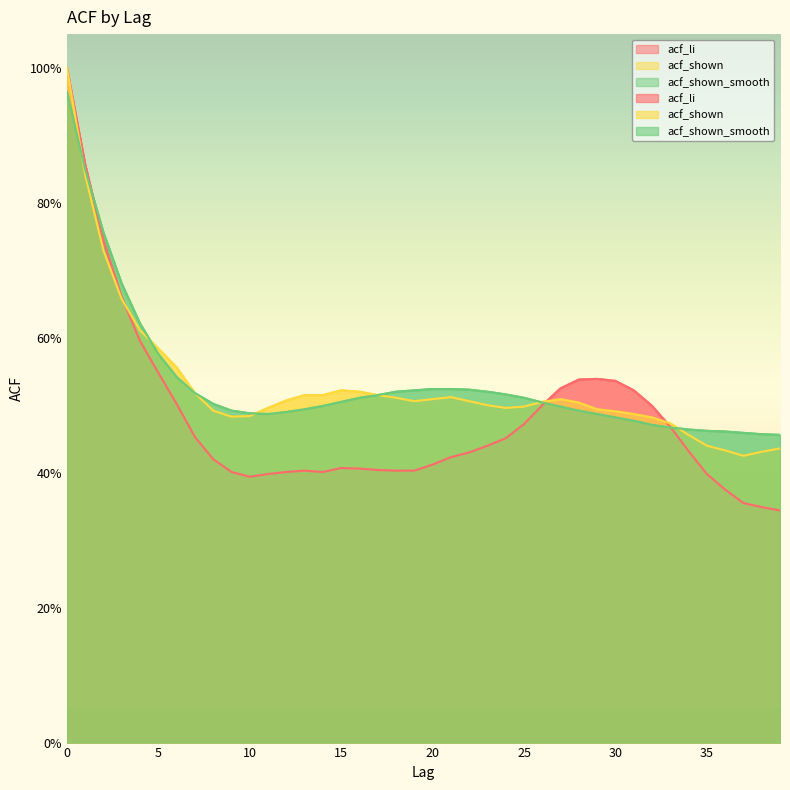

How many lines are shown in the chart?

3